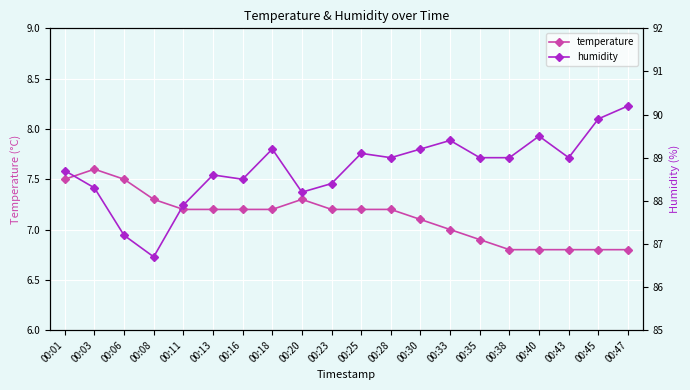

Which category has the lowest value across all series?

00:38